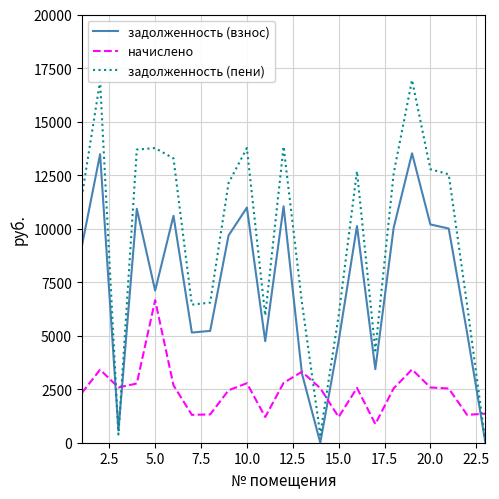

What is the maximum value shown in the chart?

16938.2